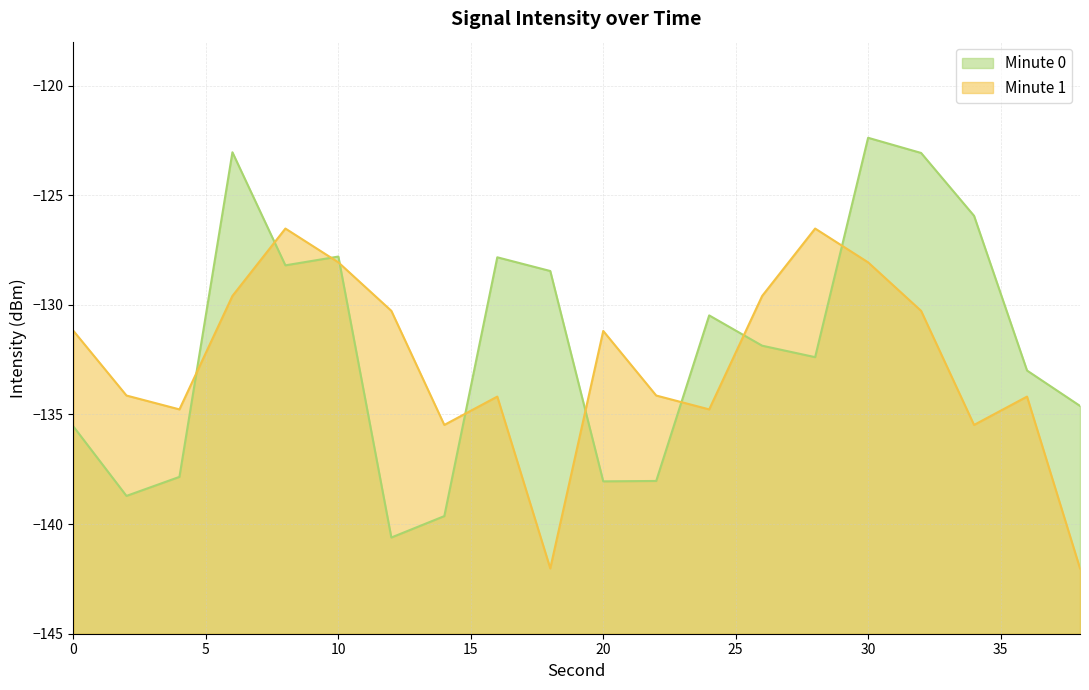

How many data points in Minute 0 are less than -131?

11